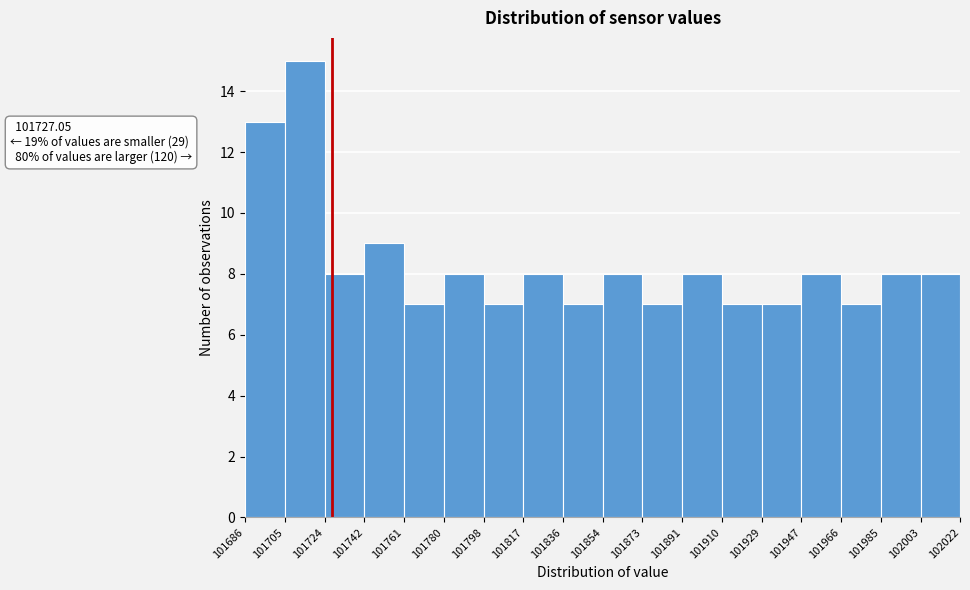

Over which range of the x-axis is the bar tallest?

101705 to 101724